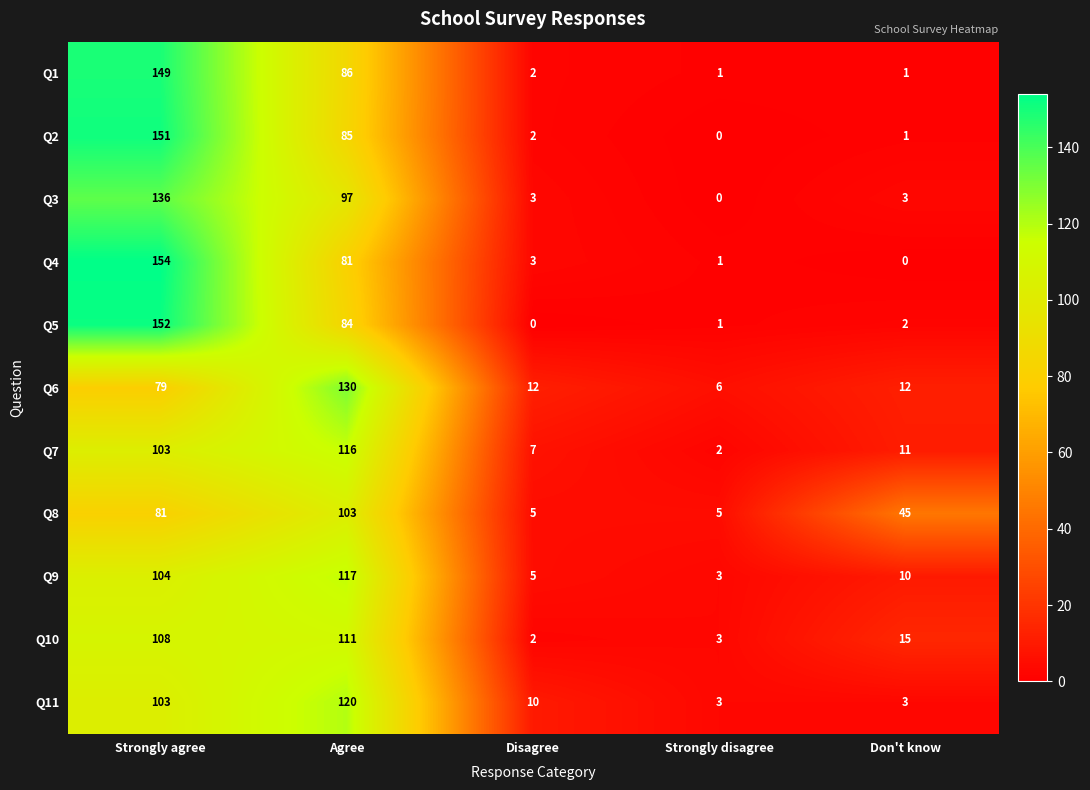

Is it true that Q11 equals 120 at Agree?

True